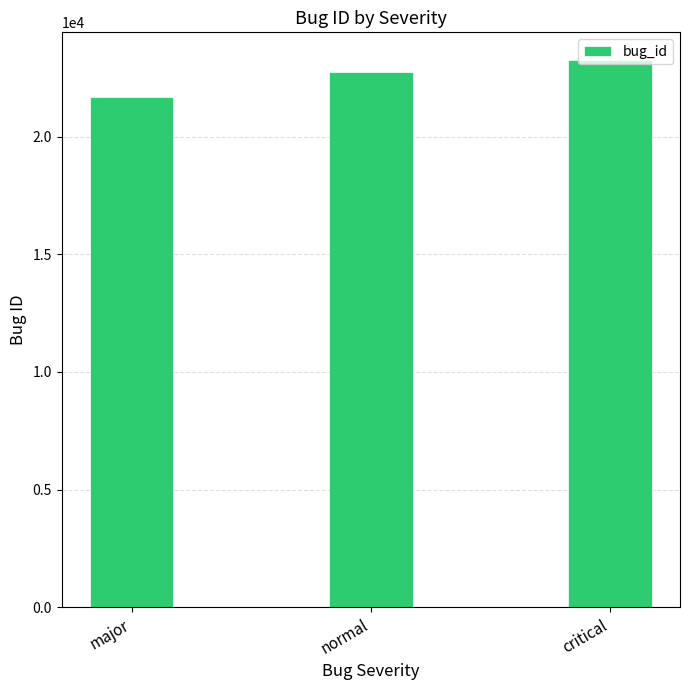

Does the chart contain stacked bars?

No